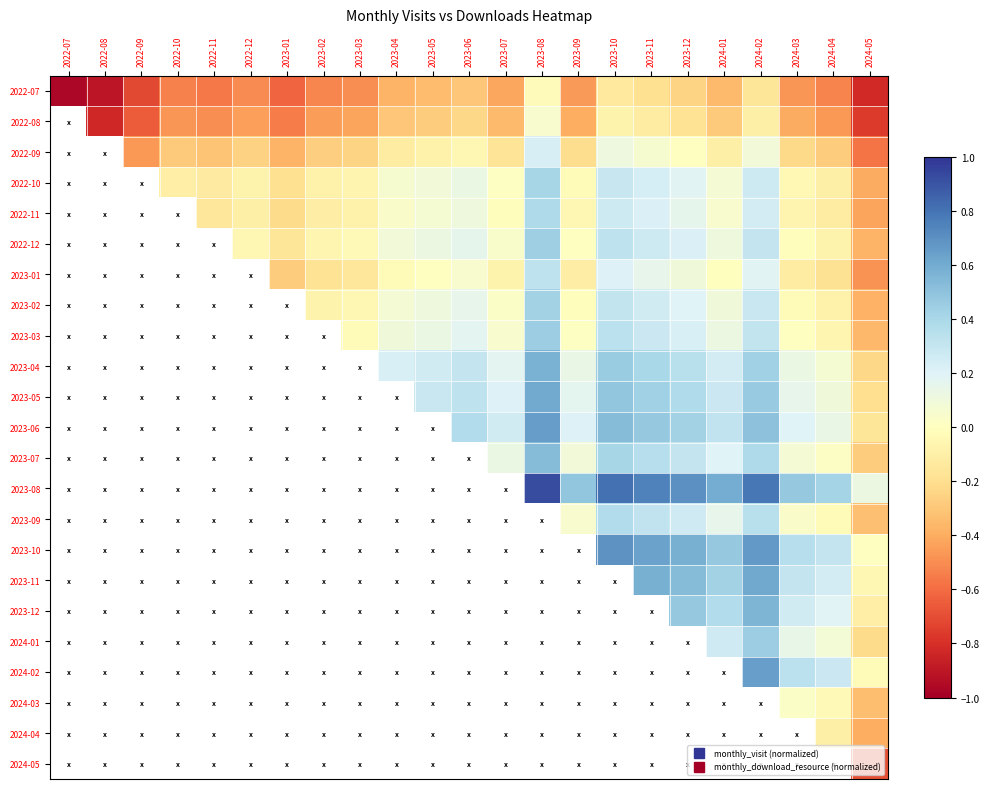

At which label is 2022-07 closest to 0?

2023-08